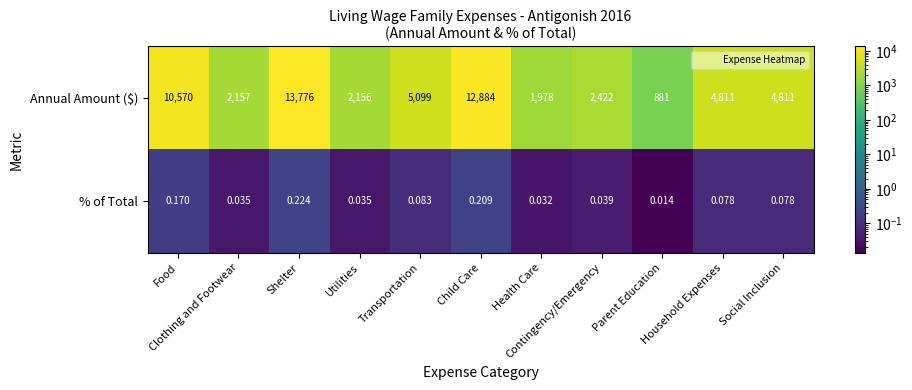

Rank the series by their average value, from highest to lowest.

Annual Amount ($), % of Total